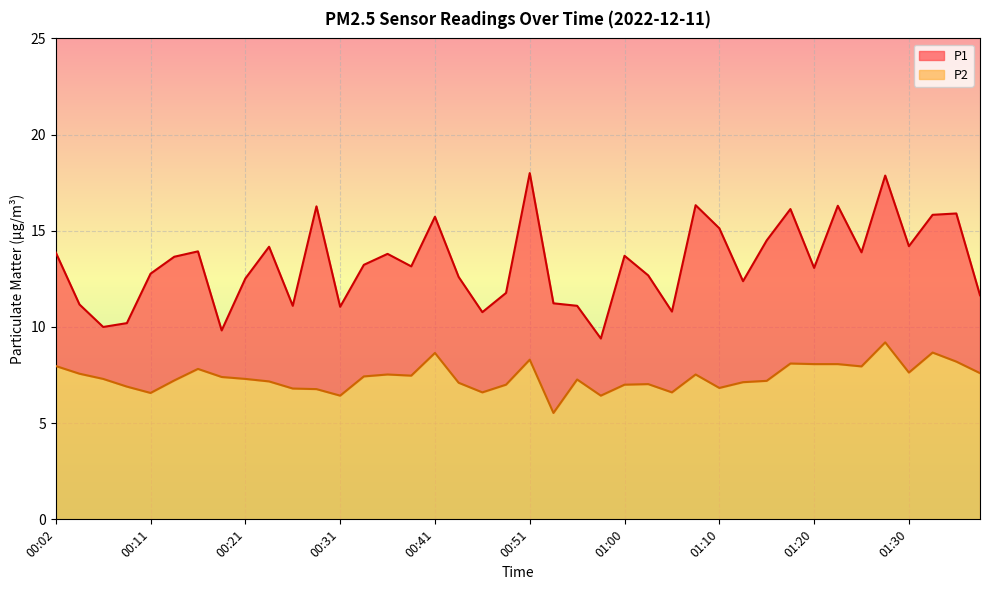

True or false: P1 has a value of 10.9 at 01:22.

False